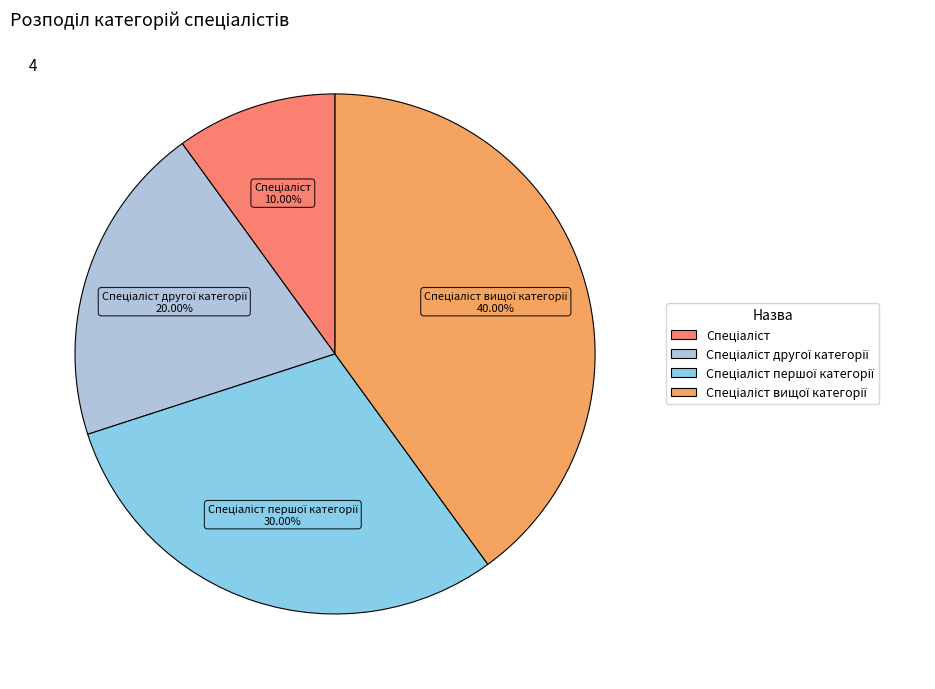

Is there a majority slice in this chart?

No